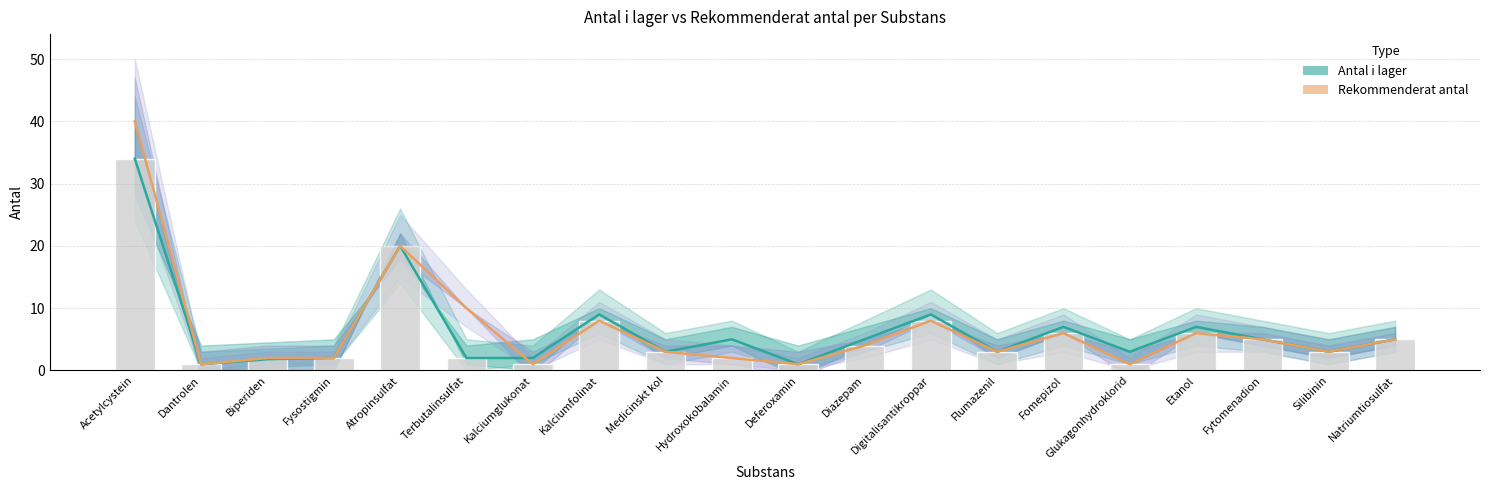

What is the minimum value for Antal i lager?

1.0